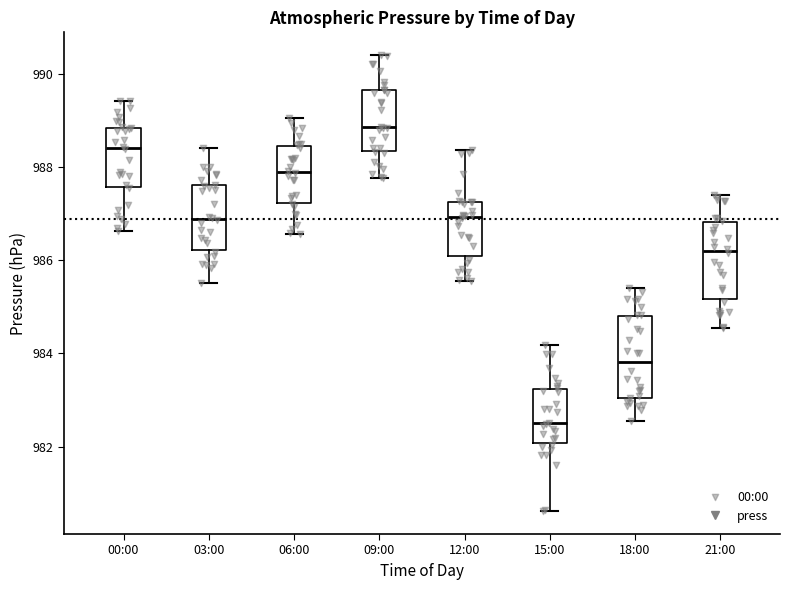

Where is the upper edge of the box for 00:00 on the y-axis? The values are not printed on the chart, so give them approximately, as read against the axis.

988.8